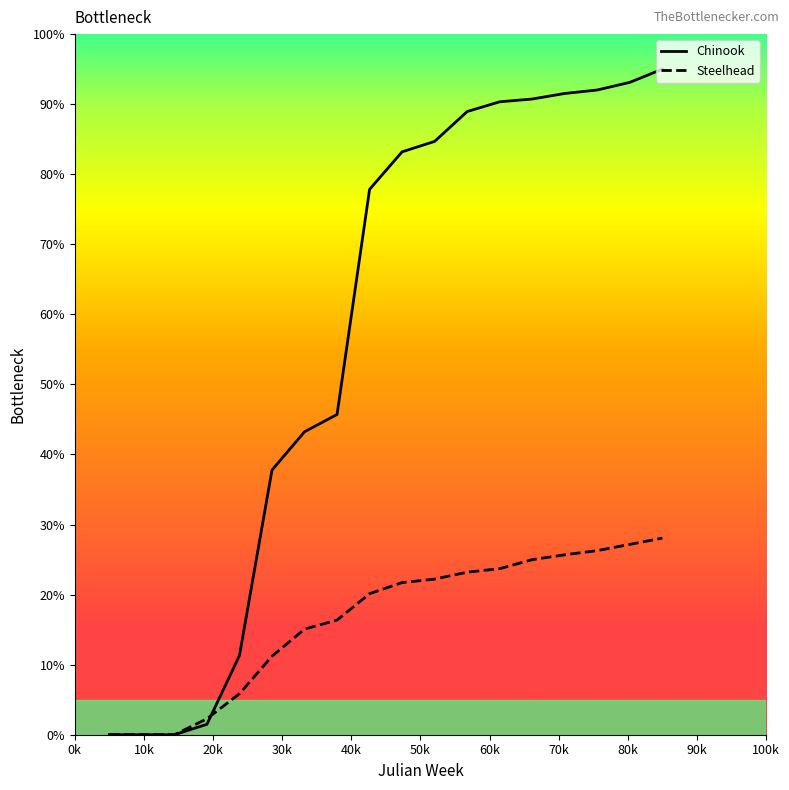

Which series has the widest spread of values?

Chinook